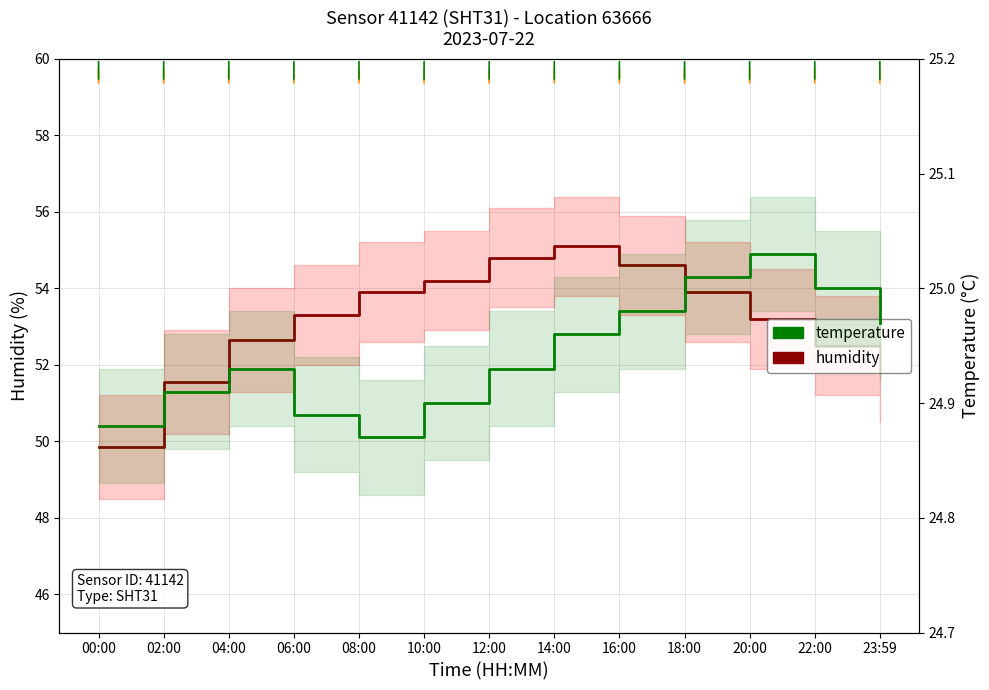

Reading right to left, transcribe all the data shown in this chart.

humidity: 23:59=51.8	22:00=52.5	20:00=53.2	18:00=53.9	16:00=54.6	14:00=55.1	12:00=54.8	10:00=54.2	08:00=53.9	06:00=53.3	04:00=52.6	02:00=51.5	00:00=49.9
temperature: 23:59=25.0	22:00=25.0	20:00=25.0	18:00=25.0	16:00=25.0	14:00=25.0	12:00=24.9	10:00=24.9	08:00=24.9	06:00=24.9	04:00=24.9	02:00=24.9	00:00=24.9